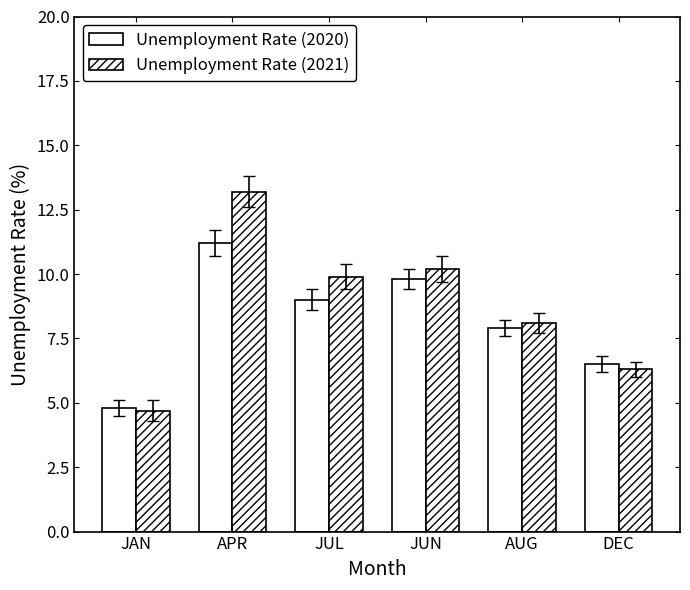

How many groups of bars are there?

6